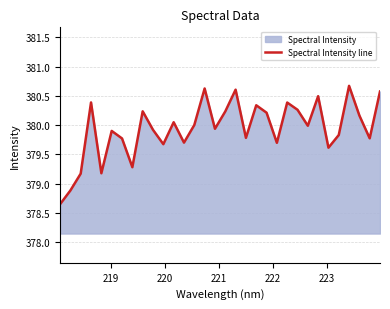

What is the difference between the maximum and minimum values?

2.0